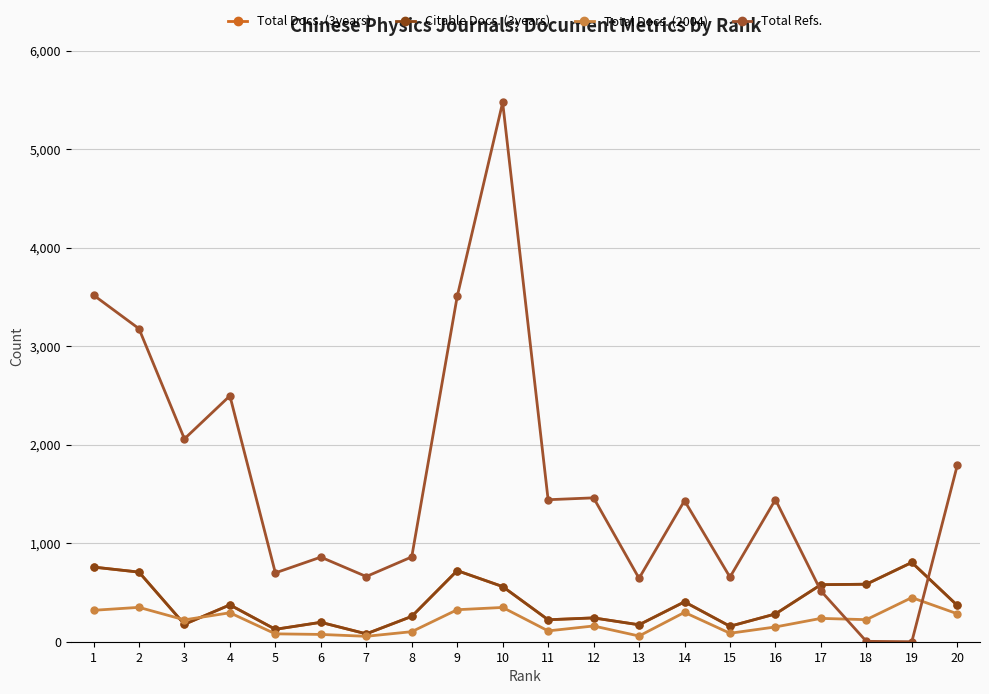

True or false: Total Docs. (2004) and Total Refs. cross at least once.

True